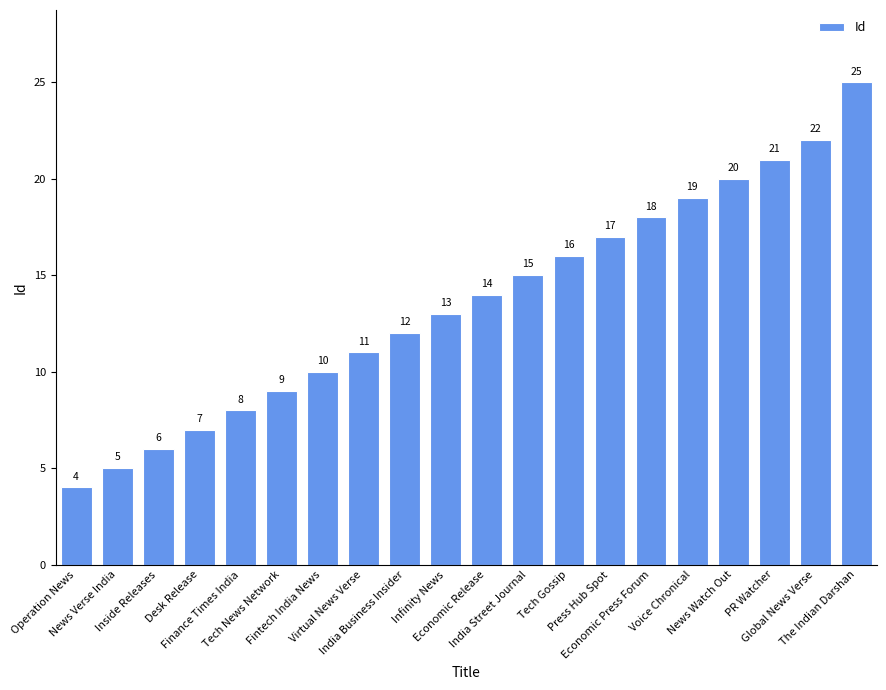

What is the average value?

14